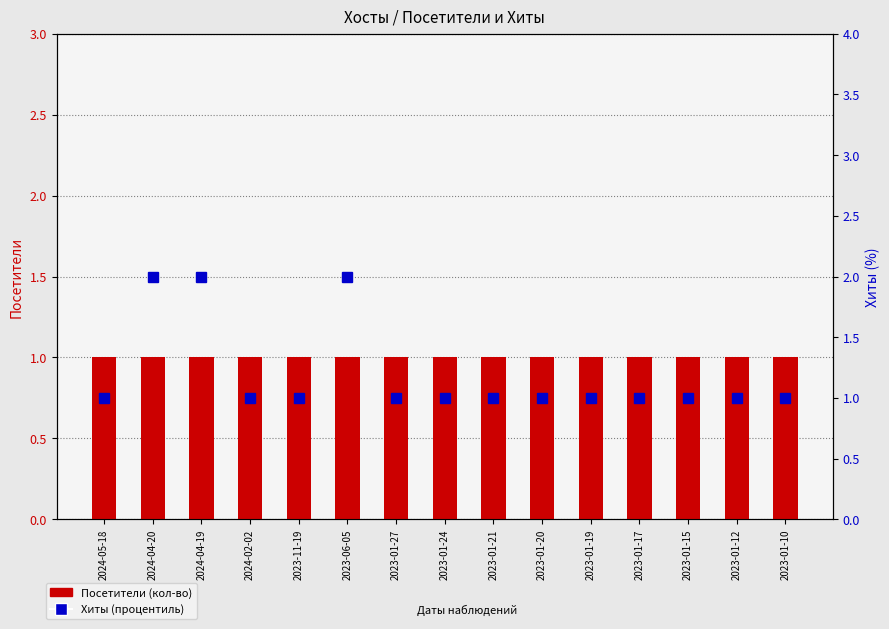

Which series has the largest range (max minus min)?

Хиты